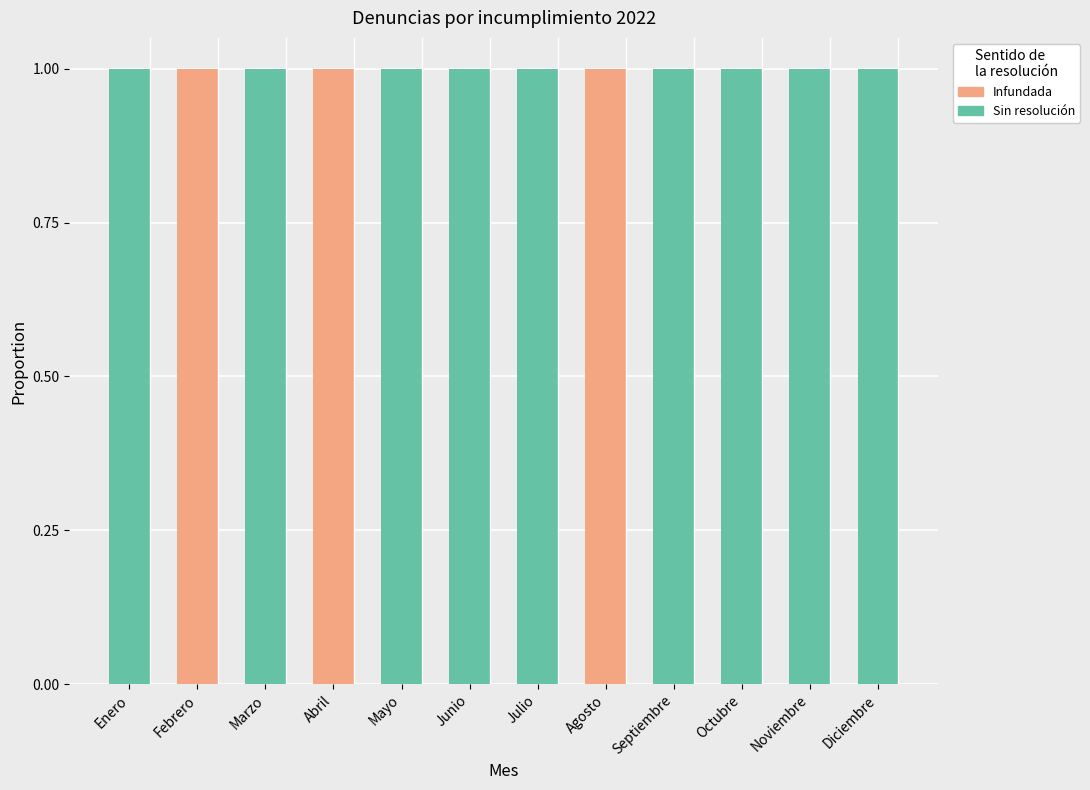

Is it true that Infundada equals 1 at Agosto?

True